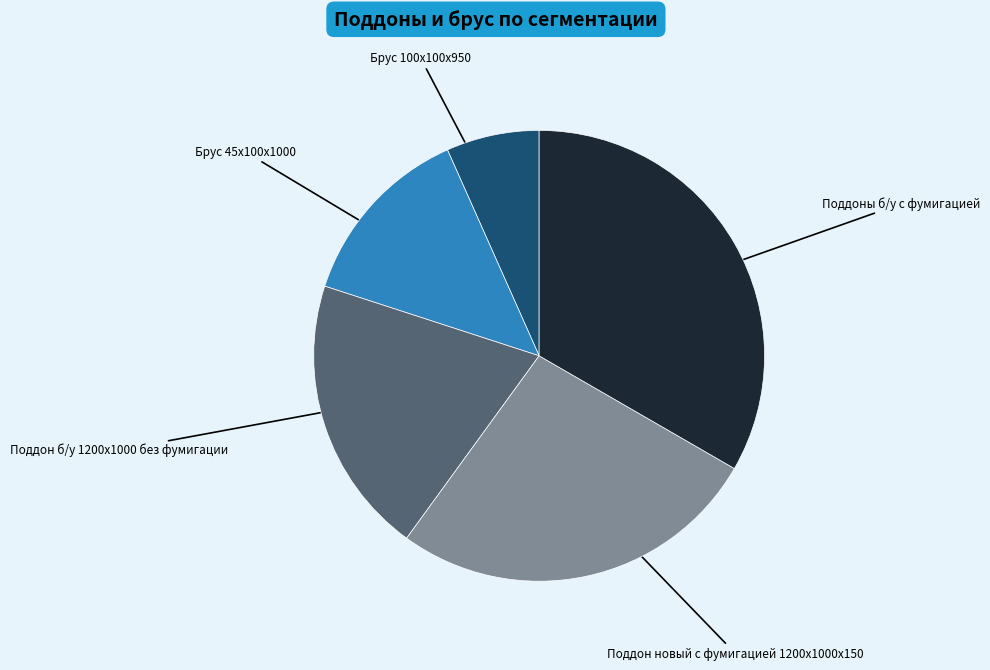

Combined, do Брус 45х100х1000 and Поддон новый с фумигацией 1200х1000х150 account for over 50%?

No